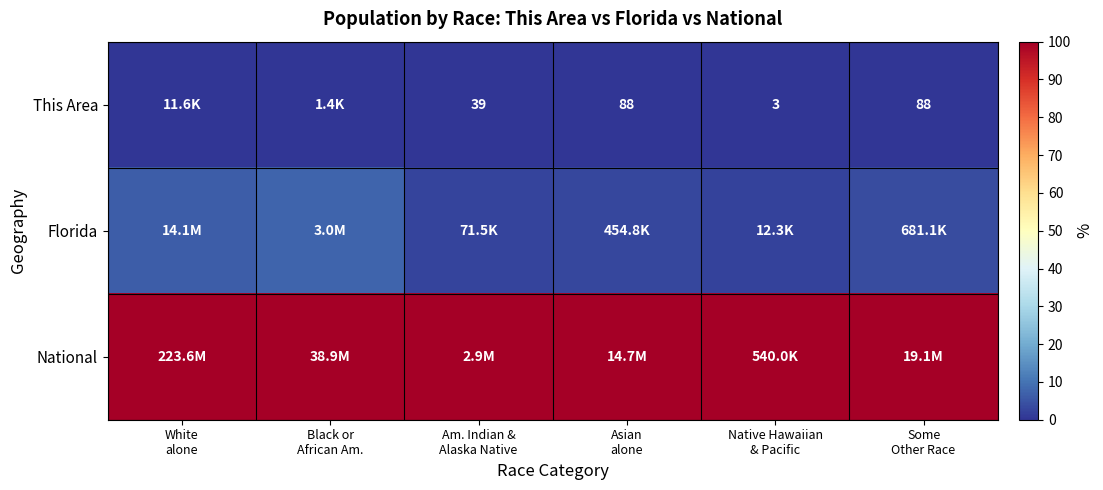

The value of This Area at Black or African Am. is 0.0. True or false?

False